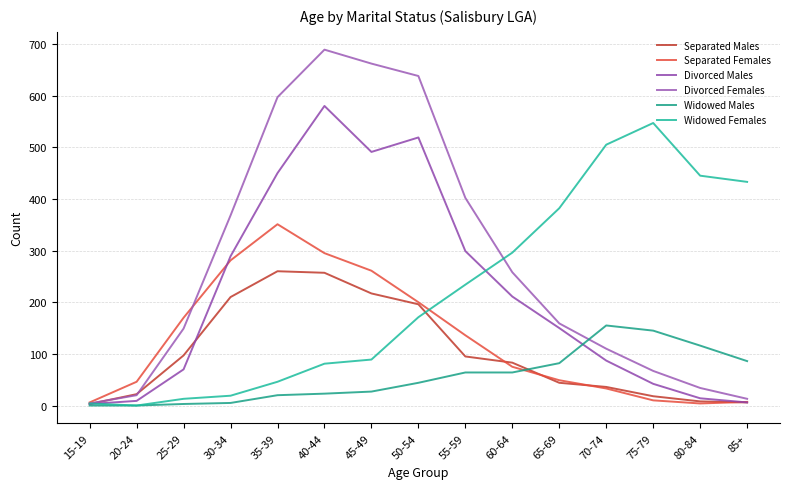

Reading left to right, list all the values displayed in this chart.

Separated Males: 3	22	97	210	260	257	217	196	95	83	44	36	18	8	6
Separated Females: 6	46	170	281	351	295	261	200	136	75	49	33	10	4	7
Divorced Males: 3	9	70	289	450	580	491	519	299	211	150	87	42	14	6
Divorced Females: 4	20	149	368	597	689	662	638	402	258	159	110	67	34	13
Widowed Males: 0	0	3	5	20	23	27	44	64	64	82	155	145	116	86
Widowed Females: 4	0	13	19	46	81	89	171	234	296	382	505	547	445	433